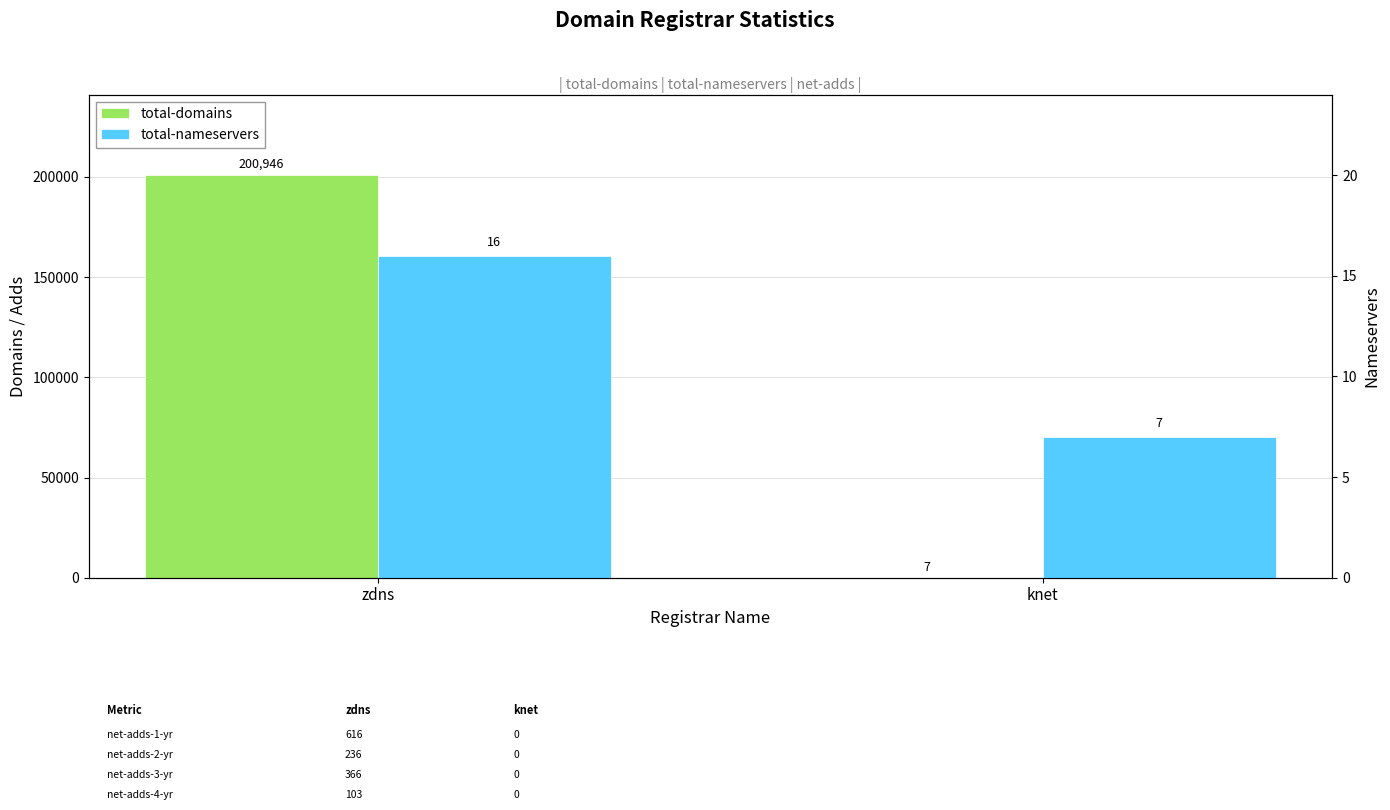

List the series in order of their overall mean, lowest first.

total-nameservers, total-domains